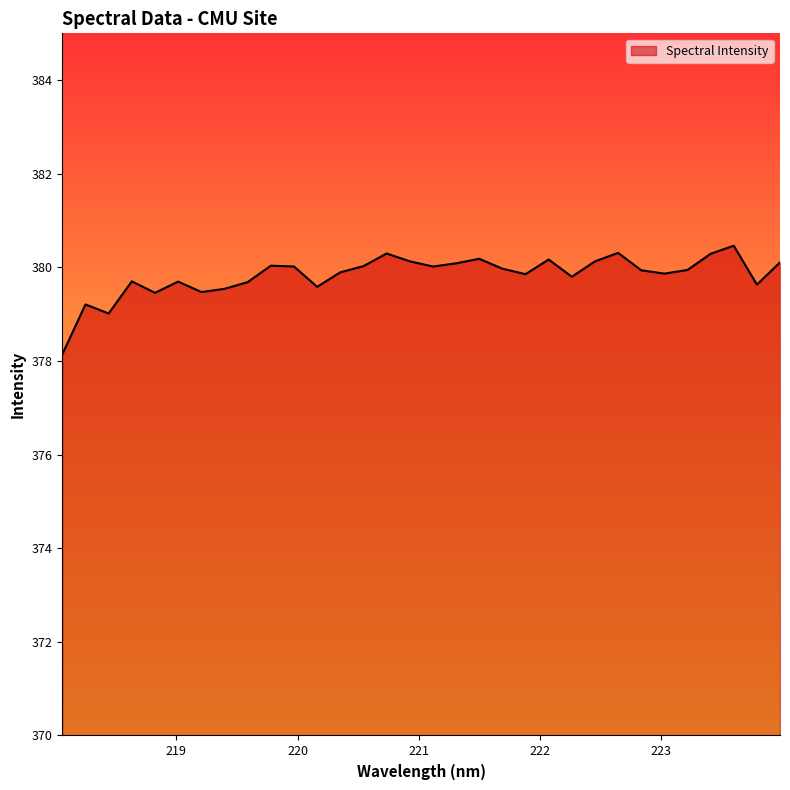

What is the greatest value displayed?

380.5